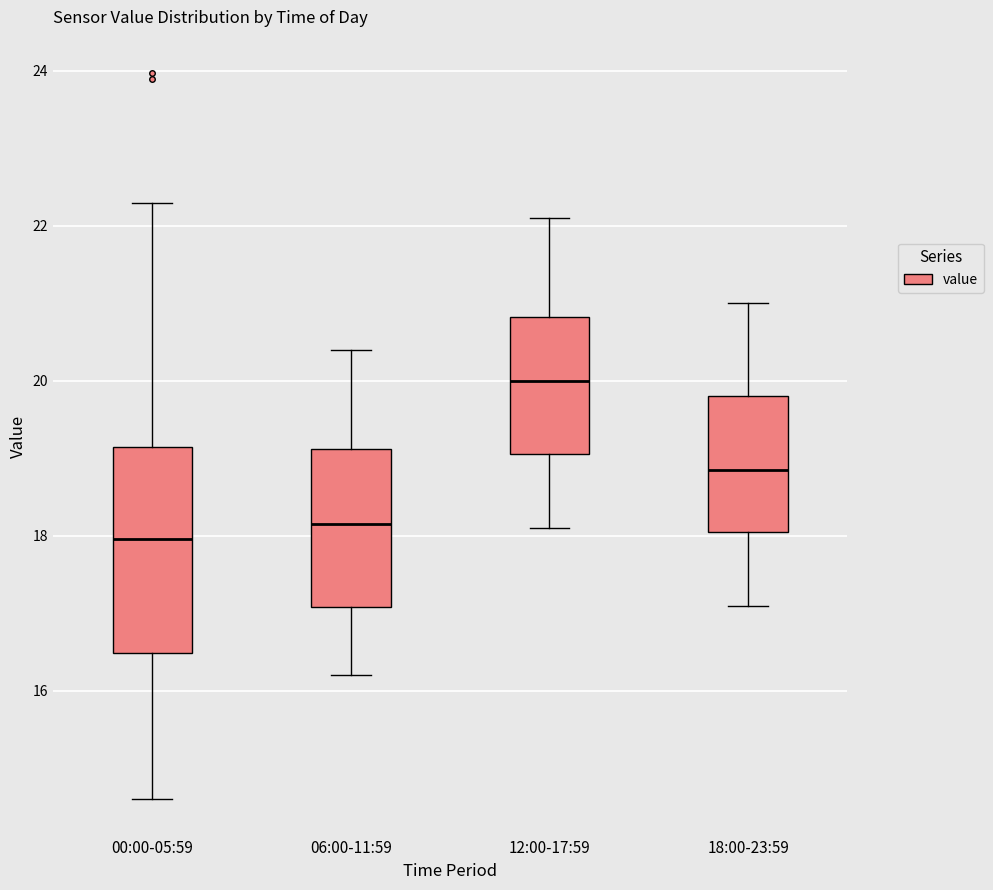

Where does the median line of the box for 00:00-05:59 sit on the y-axis? The values are not printed on the chart, so give them approximately, as read against the axis.

18.0